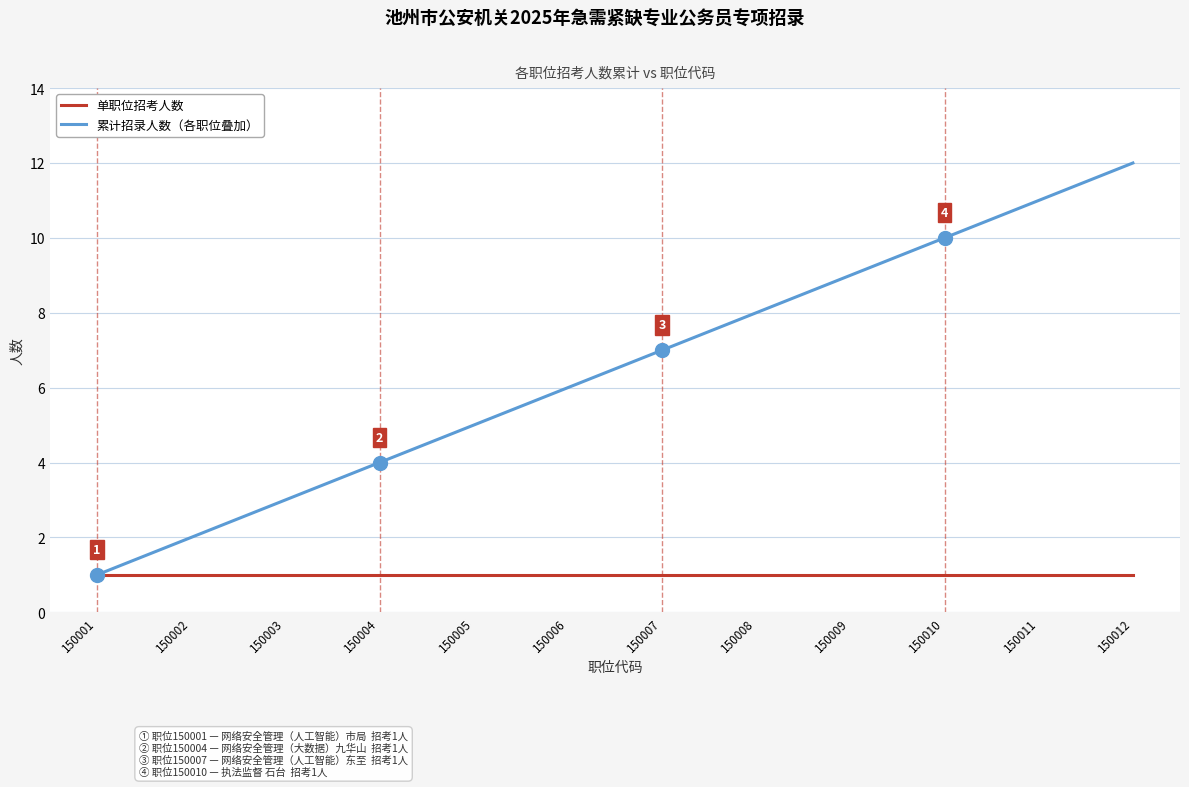

At which category does the chart reach its peak across all series?

150012